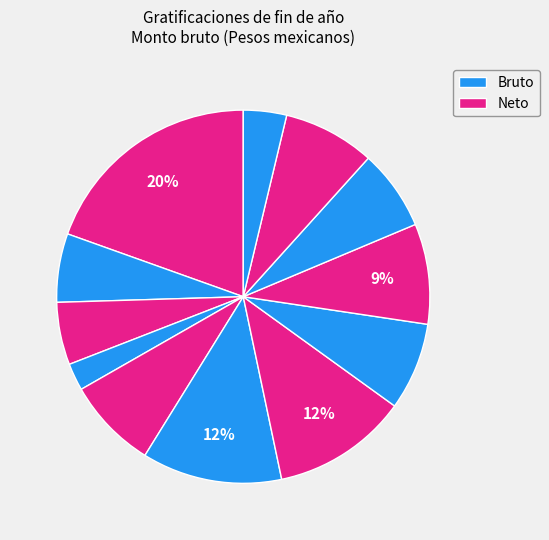

Count the number of slices in the pie.

12